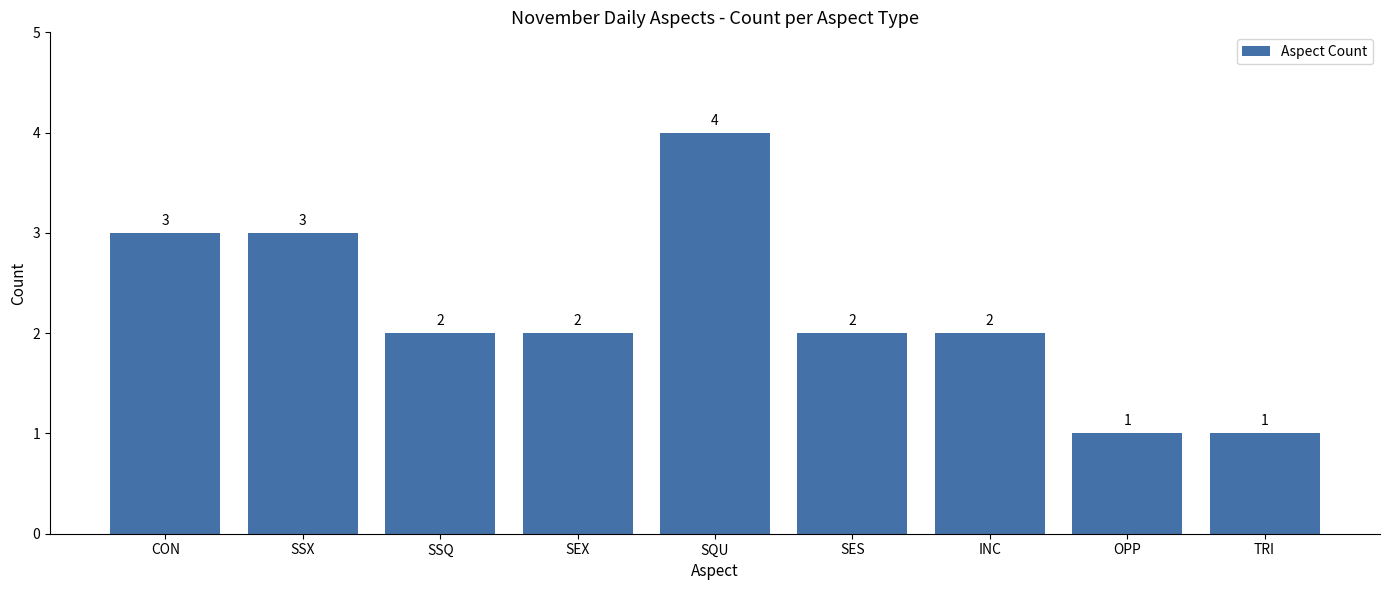

Between SSQ and SQU, which is larger?

SQU